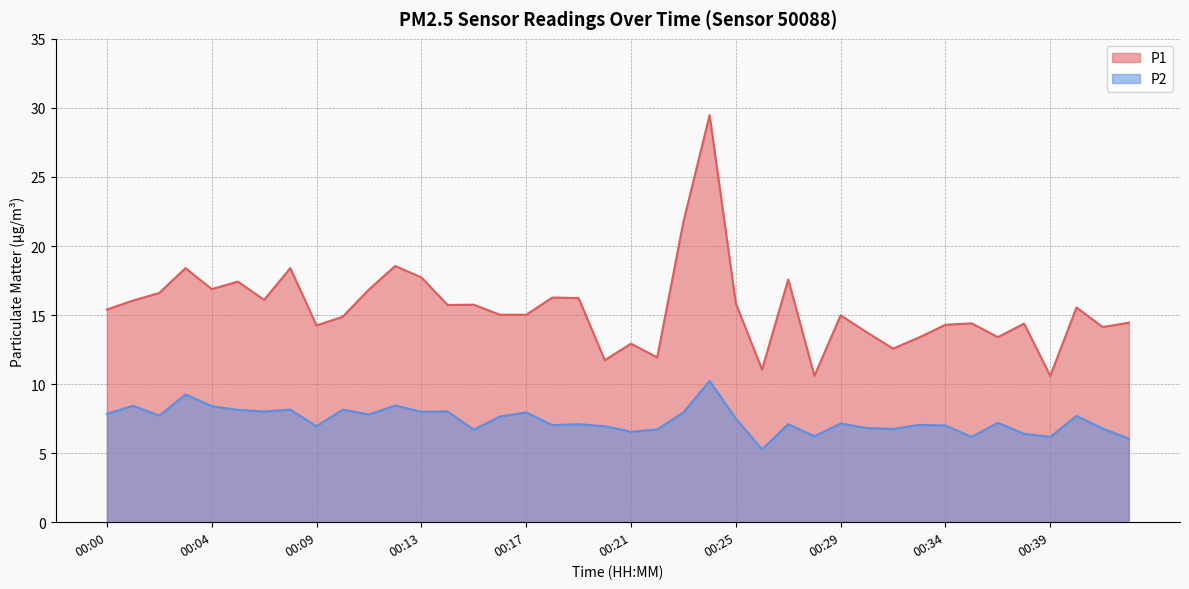

Reading left to right, list all the values displayed in this chart.

P1: 00:00=15.4	00:01=16.1	00:02=16.6	00:03=18.4	00:04=16.9	00:06=17.4	00:07=16.1	00:08=18.4	00:09=14.2	00:10=14.9	00:11=16.9	00:12=18.6	00:13=17.7	00:14=15.7	00:15=15.8	00:16=15.0	00:17=15.0	00:18=16.3	00:19=16.2	00:20=11.7	00:21=12.9	00:22=11.9	00:23=21.8	00:24=29.5	00:25=15.8	00:26=11.1	00:27=17.6	00:28=10.6	00:29=15.0	00:31=13.8	00:32=12.6	00:33=13.4	00:34=14.3	00:35=14.4	00:36=13.4	00:38=14.4	00:39=10.6	00:40=15.6	00:41=14.1	00:42=14.4
P2: 00:00=7.8	00:01=8.4	00:02=7.7	00:03=9.2	00:04=8.4	00:06=8.1	00:07=8.0	00:08=8.2	00:09=7.0	00:10=8.2	00:11=7.8	00:12=8.4	00:13=8.0	00:14=8.0	00:15=6.7	00:16=7.7	00:17=8.0	00:18=7.0	00:19=7.1	00:20=7.0	00:21=6.5	00:22=6.7	00:23=8.0	00:24=10.2	00:25=7.5	00:26=5.3	00:27=7.1	00:28=6.2	00:29=7.2	00:31=6.8	00:32=6.8	00:33=7.0	00:34=7.0	00:35=6.2	00:36=7.2	00:38=6.4	00:39=6.2	00:40=7.7	00:41=6.8	00:42=6.0